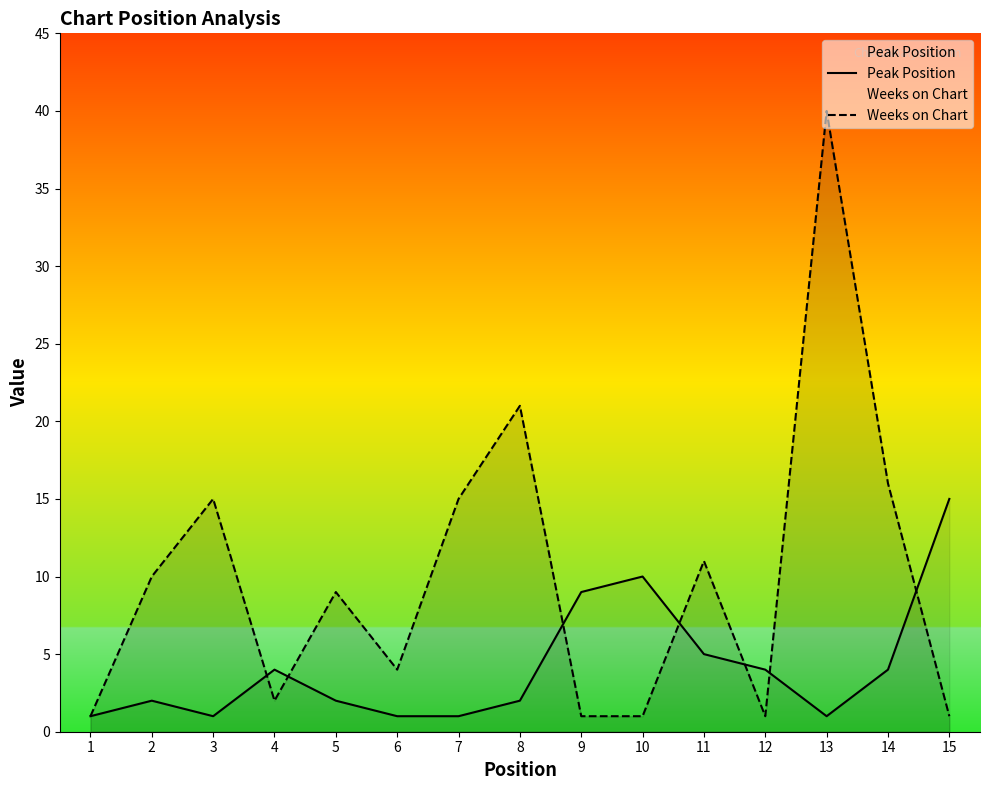

List the labels in order of Weeks on Chart value, largest first.

13, 8, 14, 3, 7, 11, 2, 5, 6, 4, 1, 9, 10, 12, 15